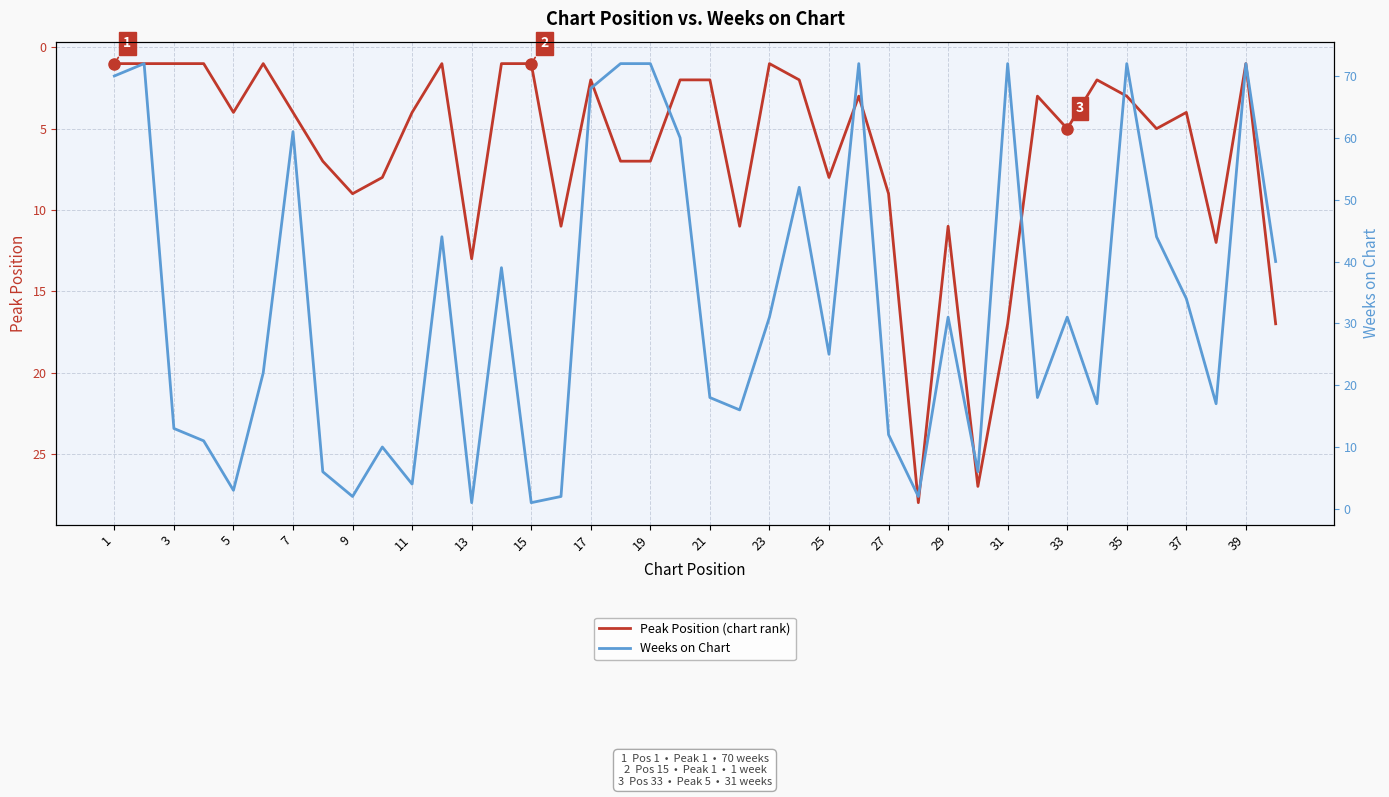

Which series has the largest total across all categories?

Weeks on Chart